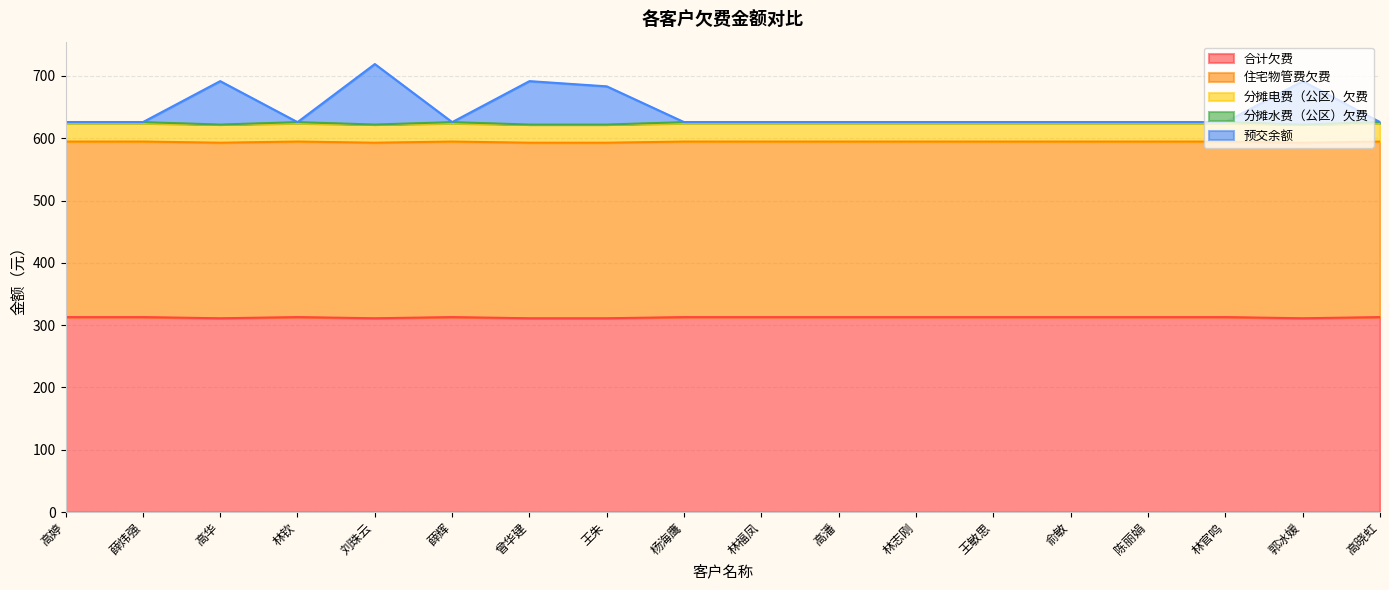

At which category is the sum across all series the highest?

刘珠云